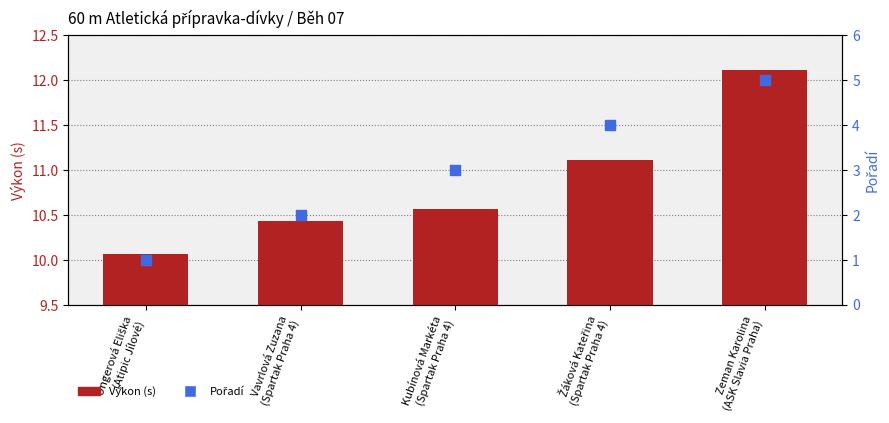

Is the value of Pořadí at Žáková Kateřina
(Spartak Praha 4) greater than the value of Výkon (s) at Vavrlová Zuzana
(Spartak Praha 4)?

No